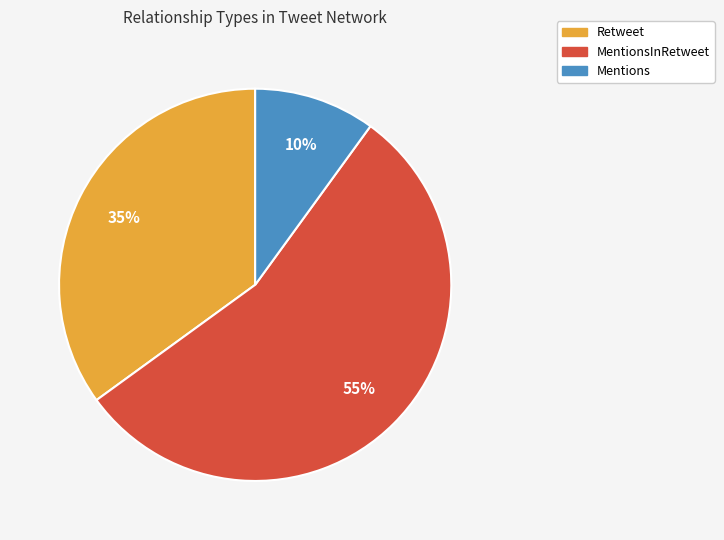

To the nearest percent, what is the average slice percentage?

33%